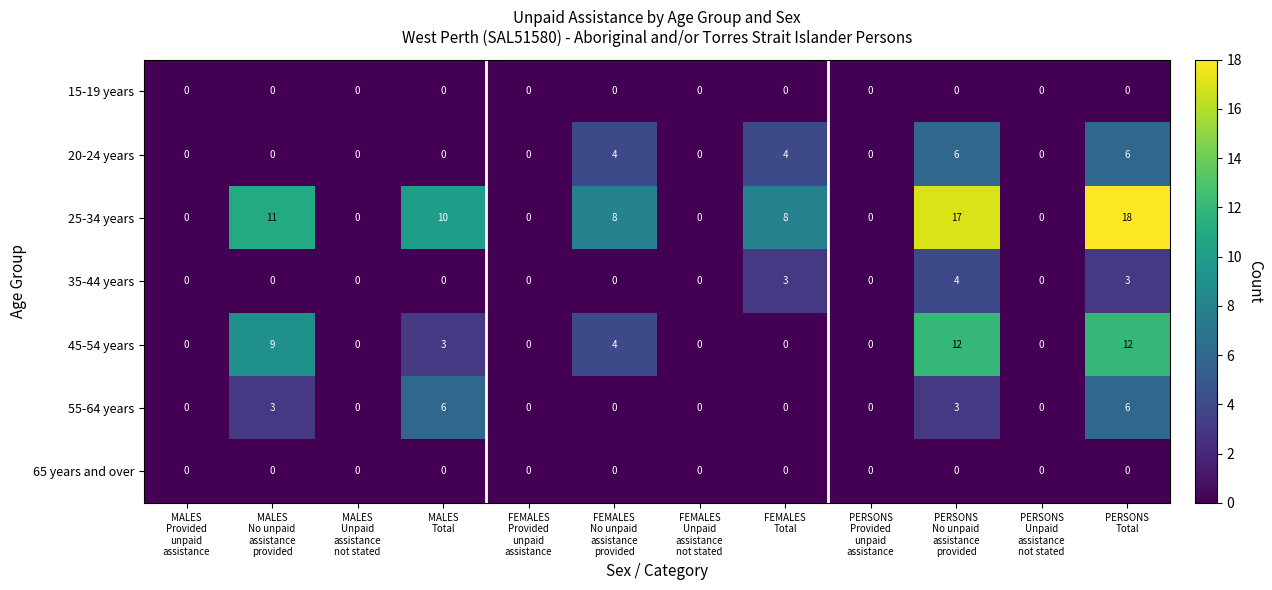

What is the difference between the maximum and minimum values in the 20-24 years series?

6